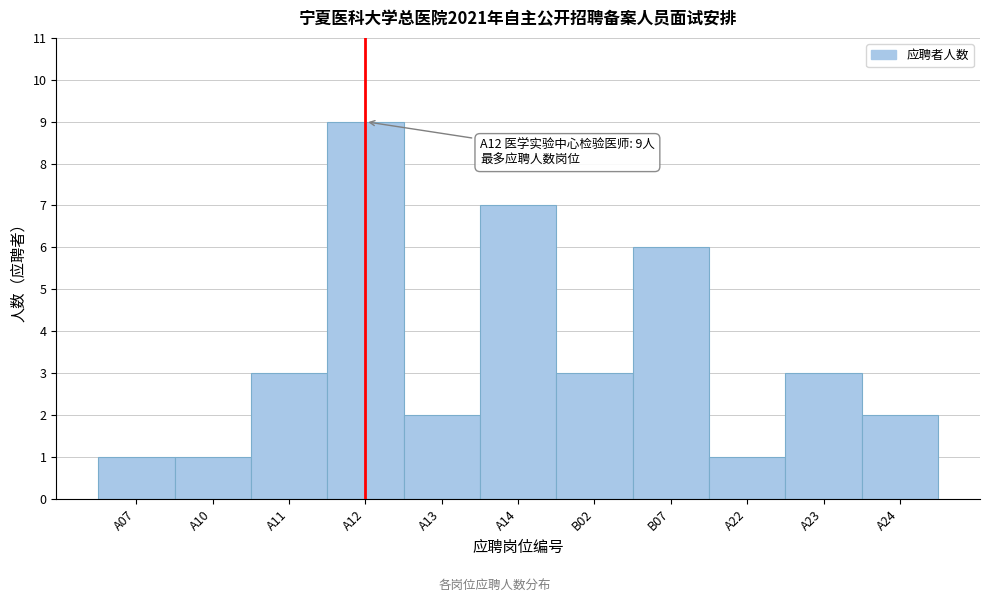

Reading left to right, extract all data points from this chart.

A07=1	A10=1	A11=3	A12=9	A13=2	A14=7	B02=3	B07=6	A22=1	A23=3	A24=2